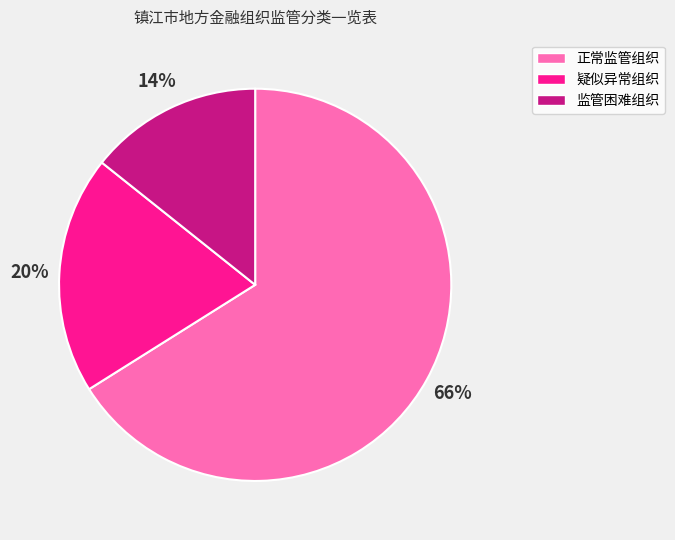

To the nearest percent, what is the average slice percentage?

33%